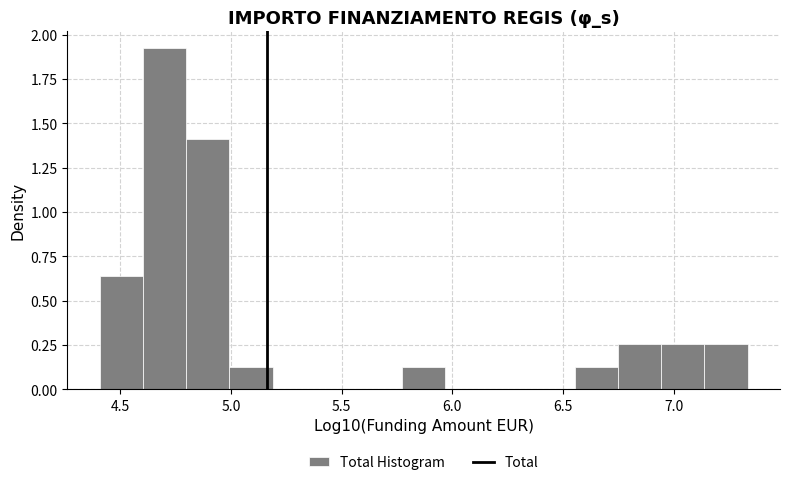

Around what value on the x-axis is the tallest bar? Give the approximate position of its centre, as read against the axis.

4.70